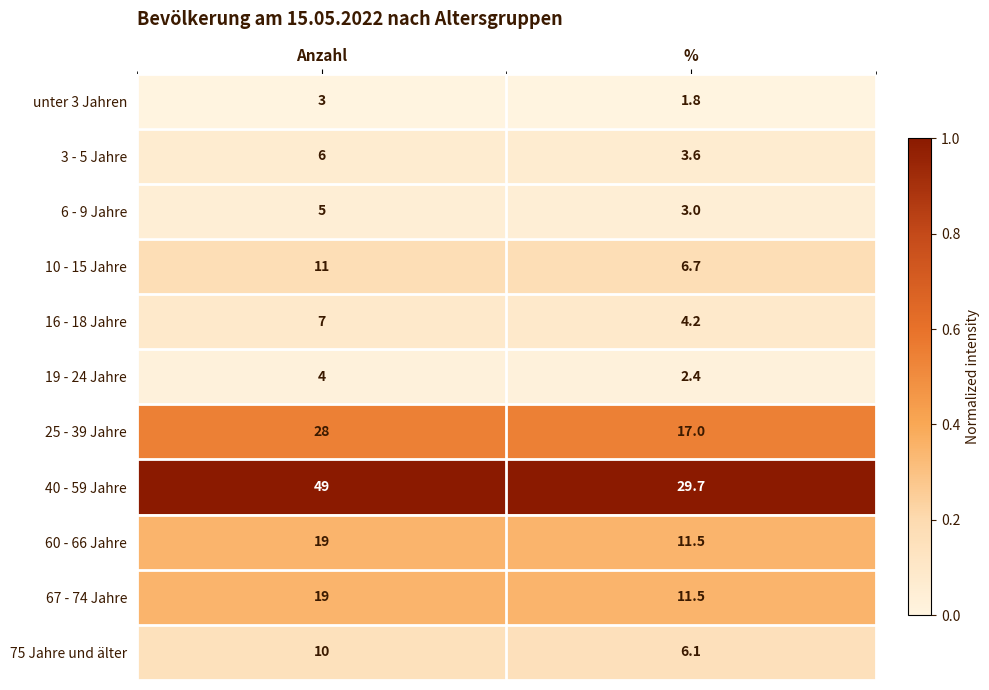

What is the maximum value shown in the chart?

49.0